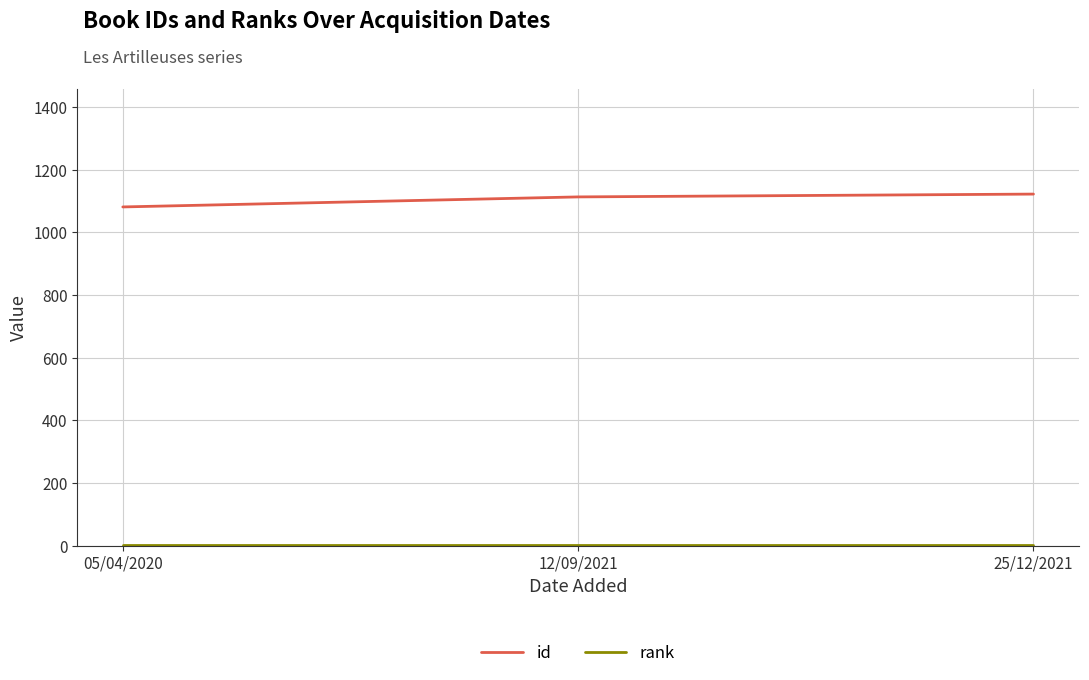

The value of id at 05/04/2020 is 1081. True or false?

True